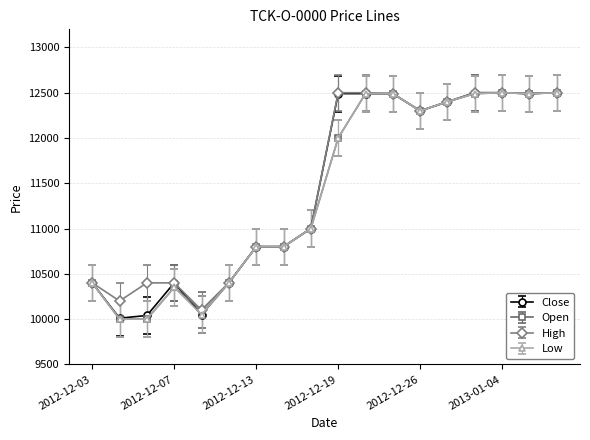

What is the value of the Low point at the 4th from the left?

10350